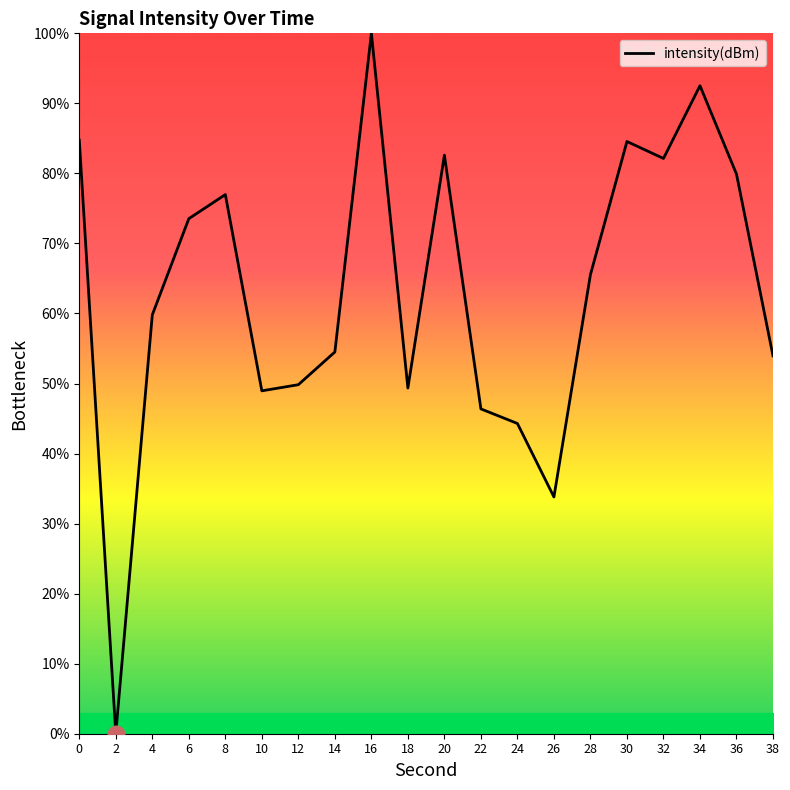

True or false: there are more than 1 points higher than both neighbors.

True